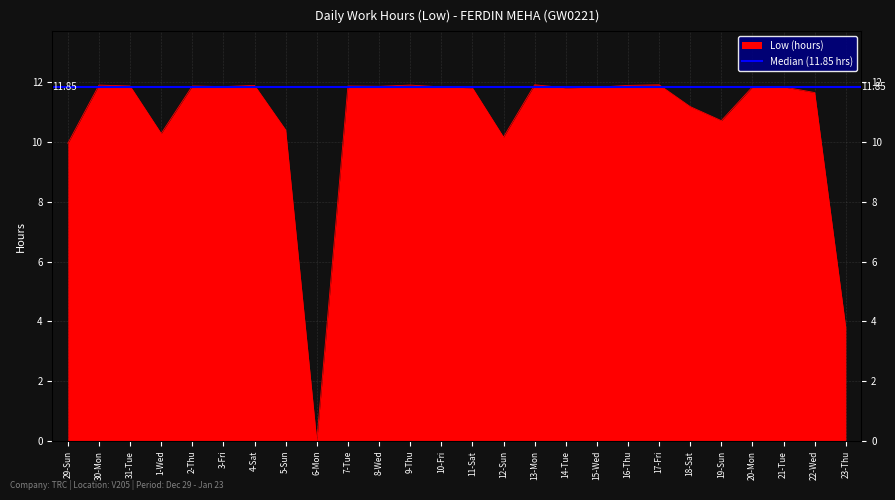

How many lines are shown in the chart?

1